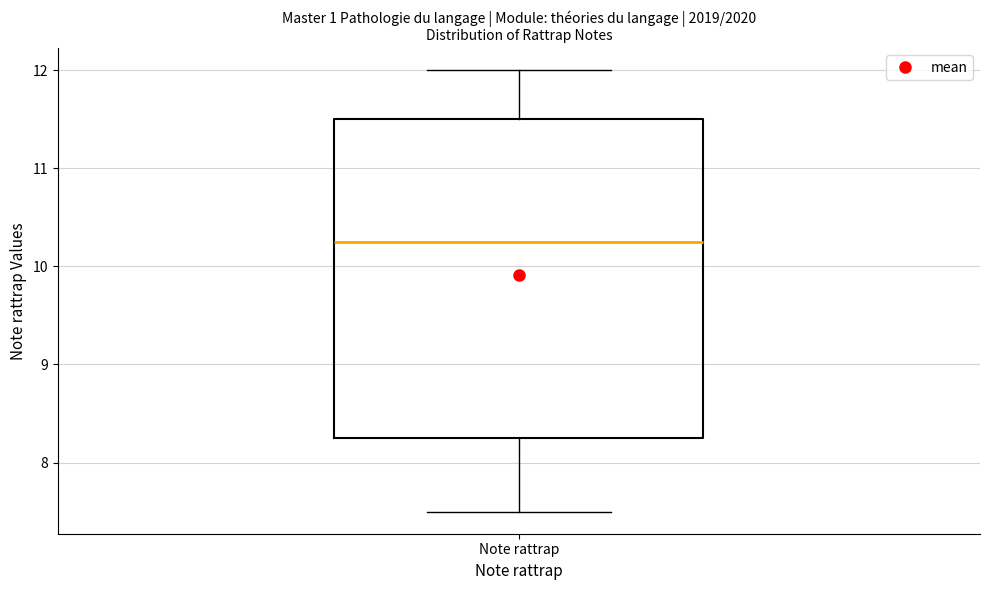

Transcribe this box plot: give where the median line is, the range the box spans, and where the two whiskers end, as read against the y-axis. The values are not printed on the chart, so give them approximately, as read against the axis.

median 10.3, box 8.3 to 11.5, whiskers 7.5 to 12.0